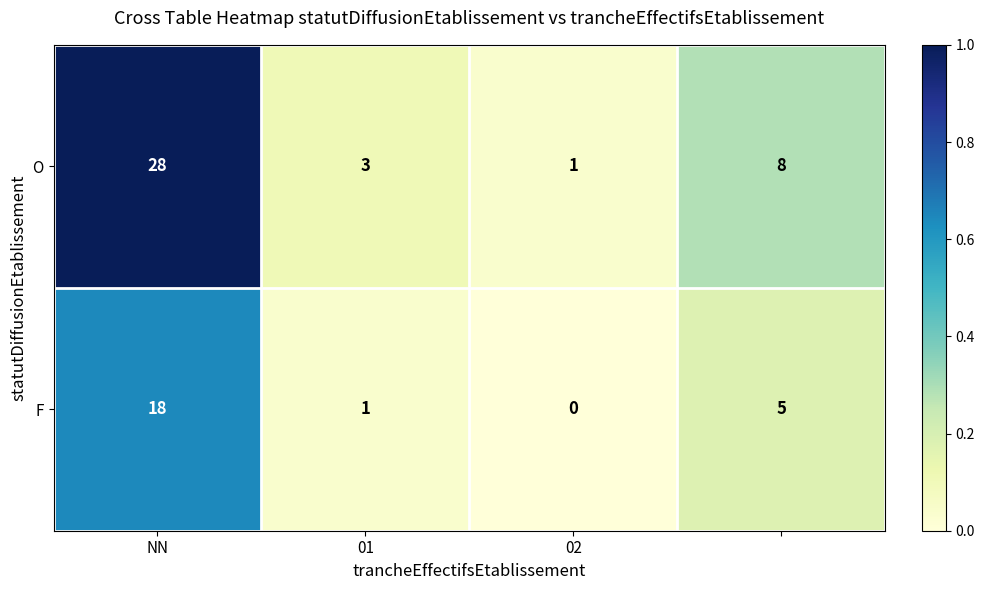

List the series in order of their peak value, highest first.

O, F